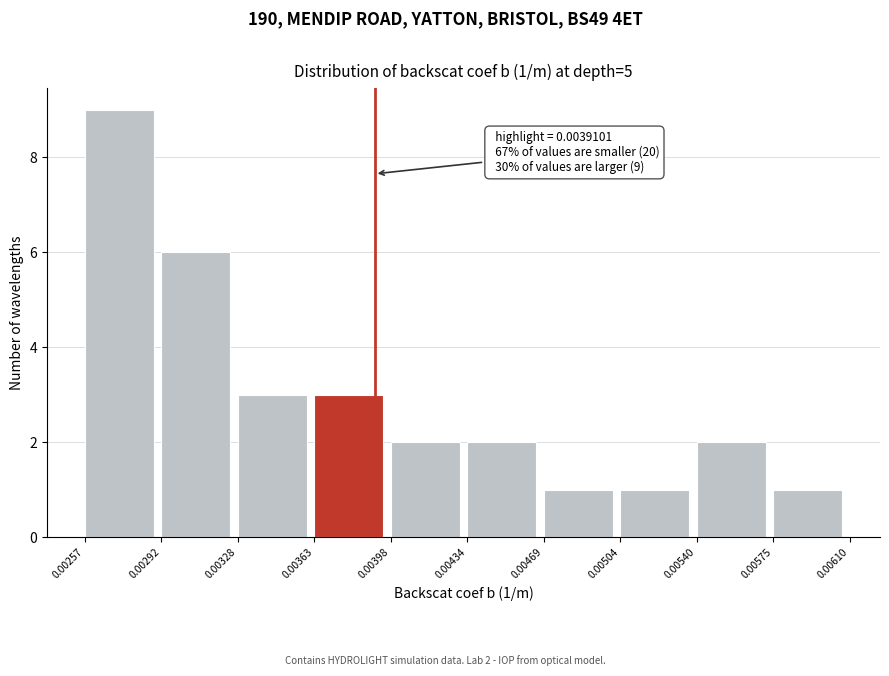

Which range on the x-axis has the tallest bar?

0.00257 to 0.00292